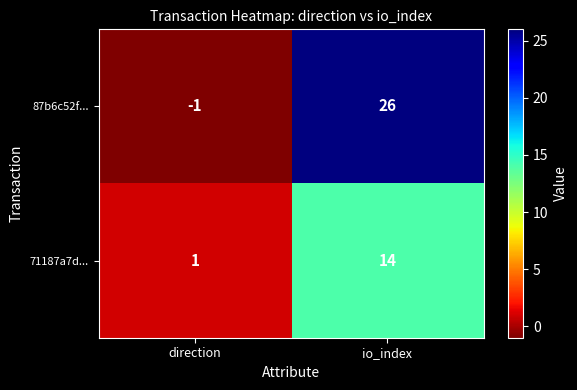

Reading right to left, transcribe all the data shown in this chart.

87b6c52f...: 26	-1
71187a7d...: 14	1